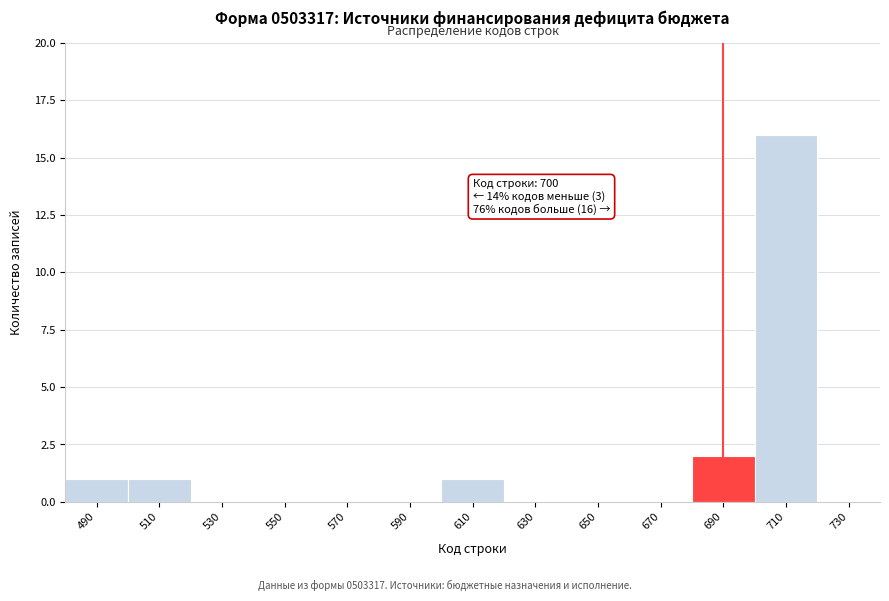

Reading left to right, list all the values displayed in this chart.

490=1	510=1	530=0	550=0	570=0	590=0	610=1	630=0	650=0	670=0	690=2	710=16	730=0